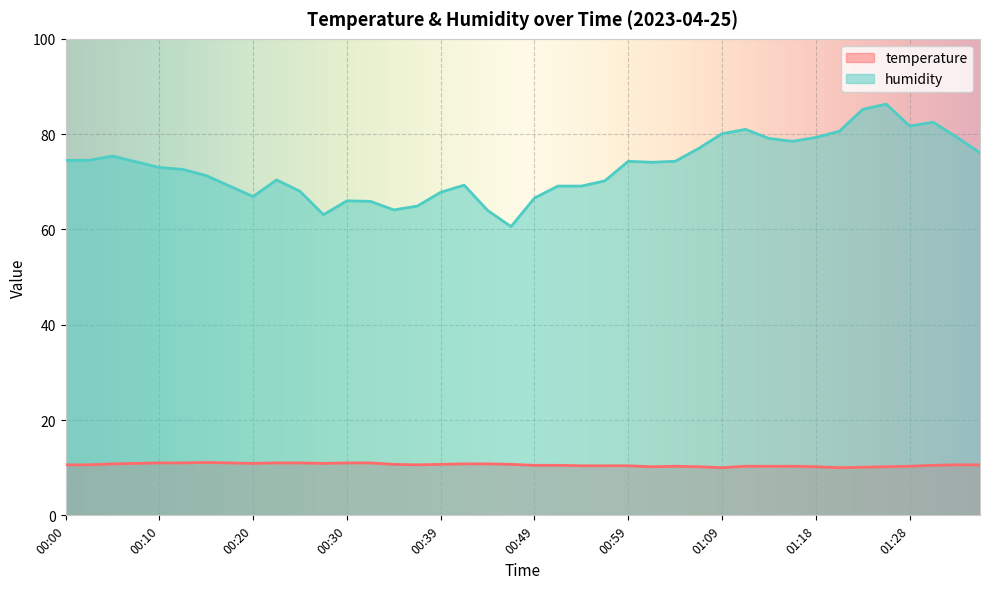

What is the total value across all series at 01:06?

87.2